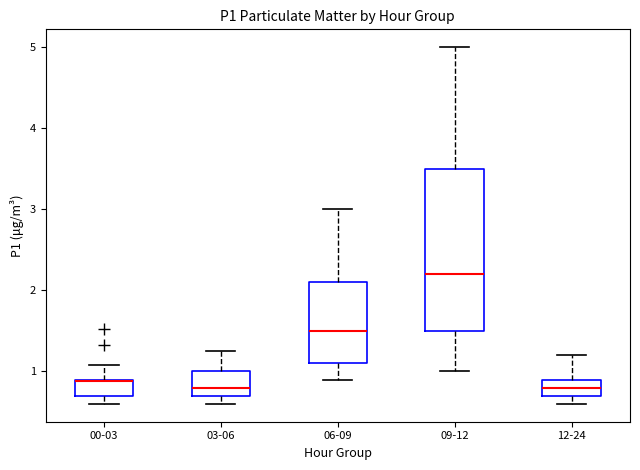

Which box has the highest median line?

09-12